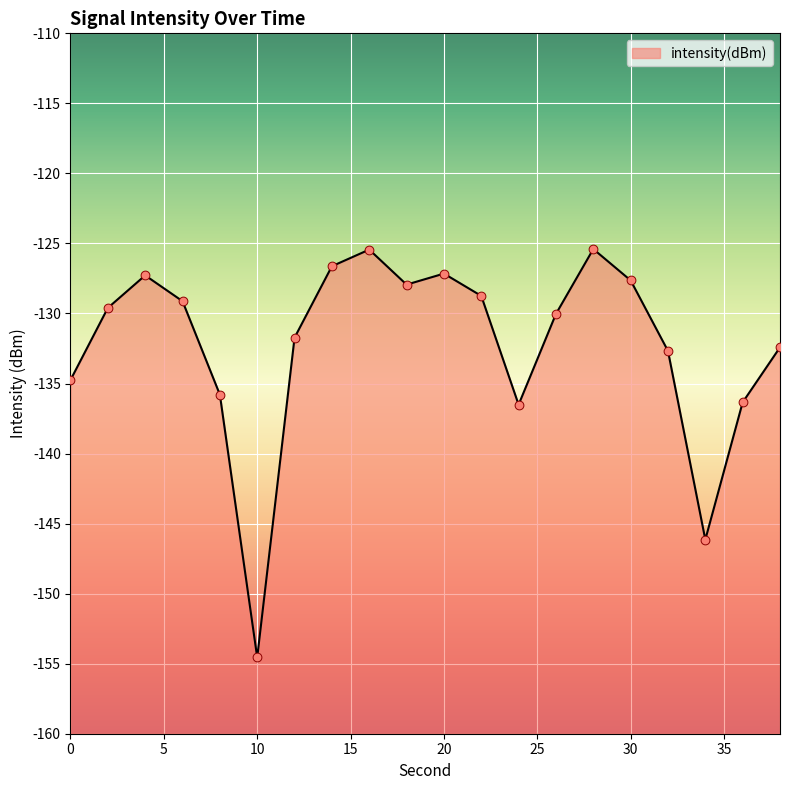

What is the change in value from 14 to 34?

-19.5